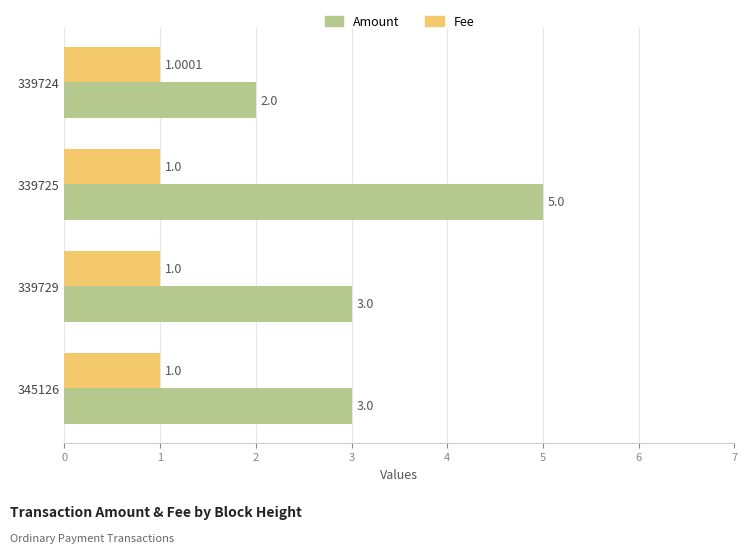

Between 339725 and 345126, which series saw the biggest shift?

Amount